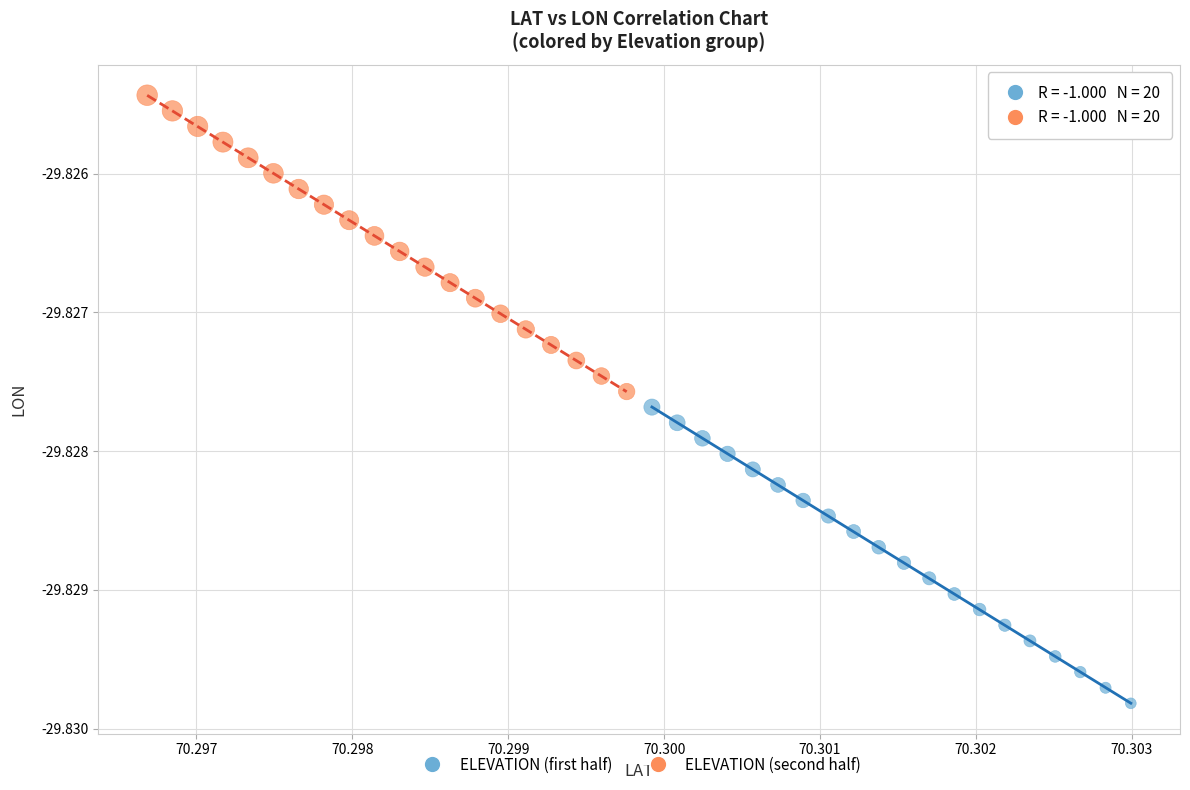

Which series reaches the maximum Y coordinate?

ELEVATION (second half)